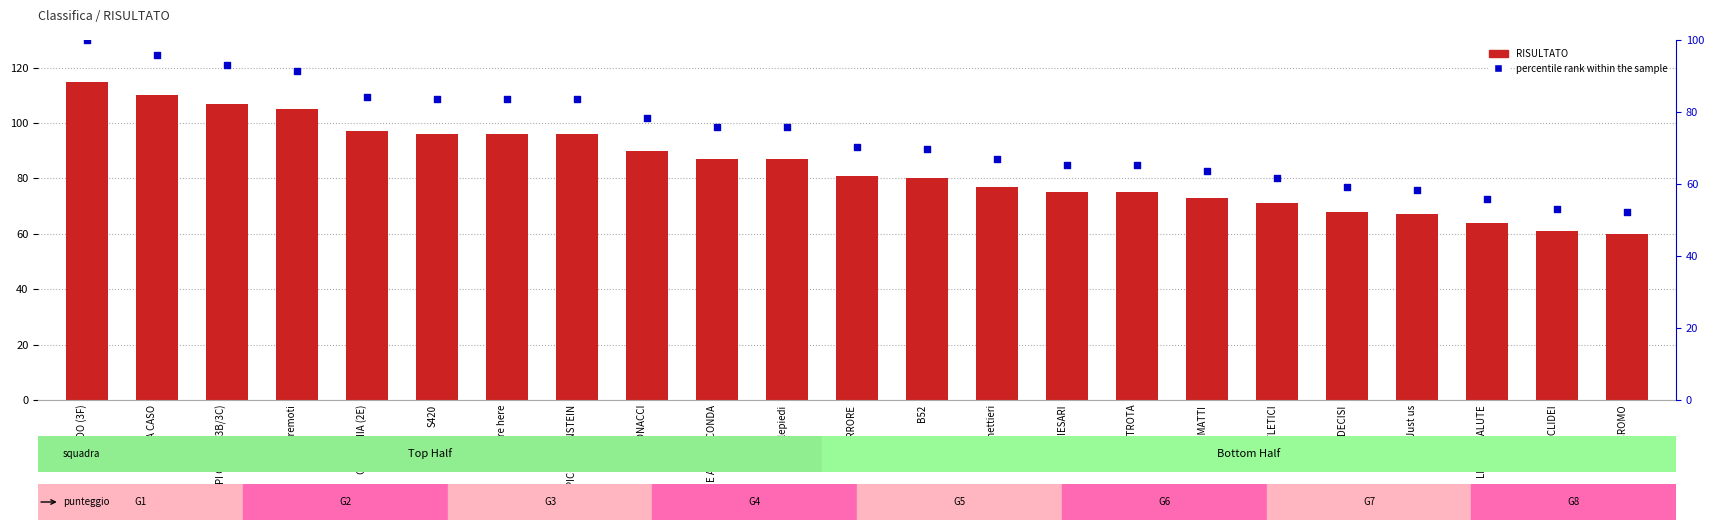

Which series reaches the minimum Y coordinate?

percentile rank within the sample